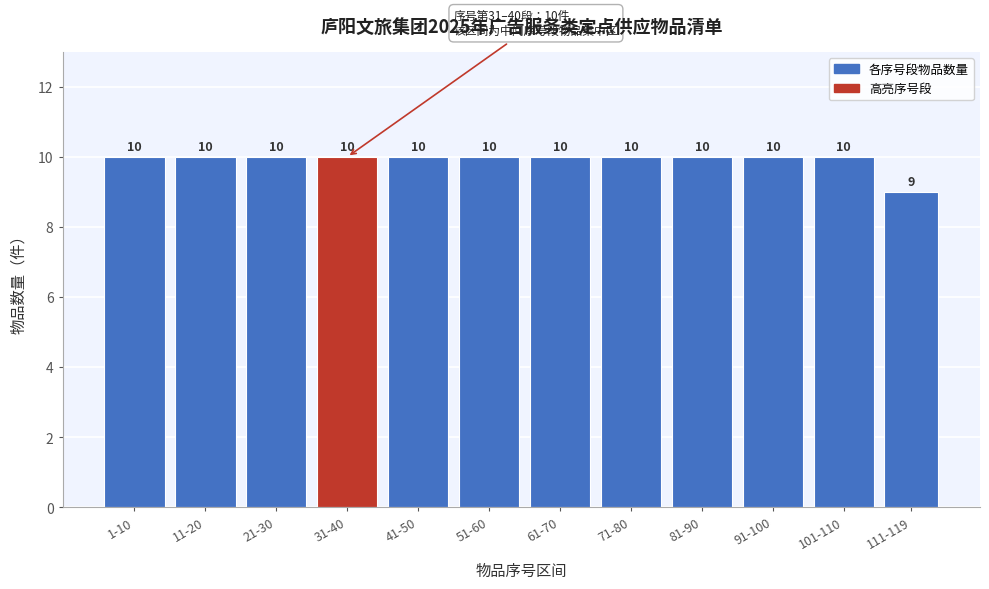

Reading left to right, list all the values displayed in this chart.

1-10=10	11-20=10	21-30=10	31-40=10	41-50=10	51-60=10	61-70=10	71-80=10	81-90=10	91-100=10	101-110=10	111-119=9